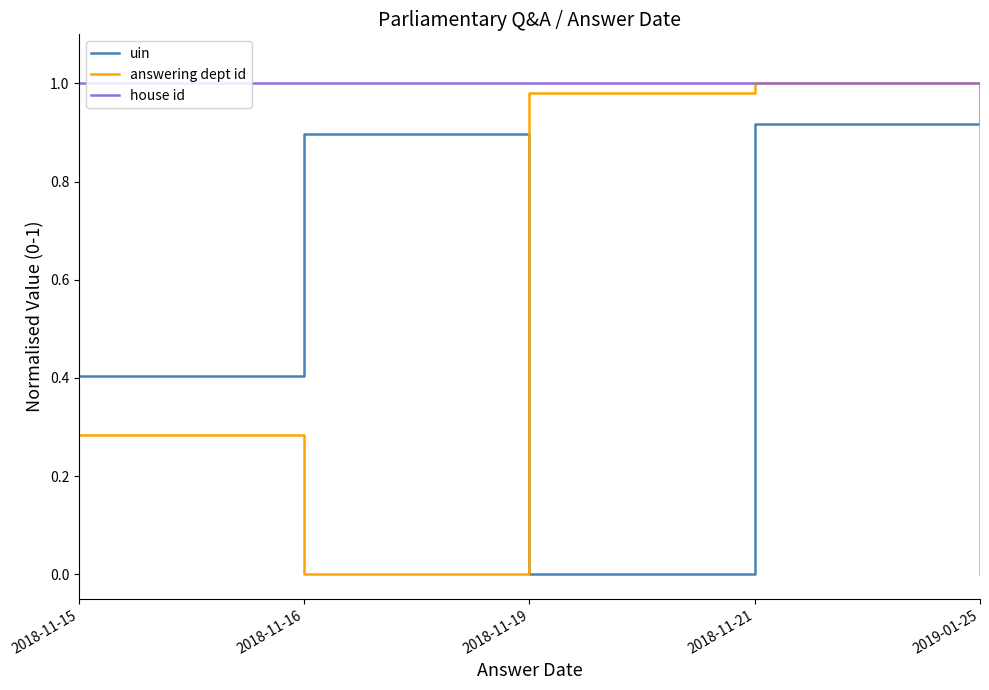

Rank the series by their average value, from lowest to highest.

answering dept id, uin, house id